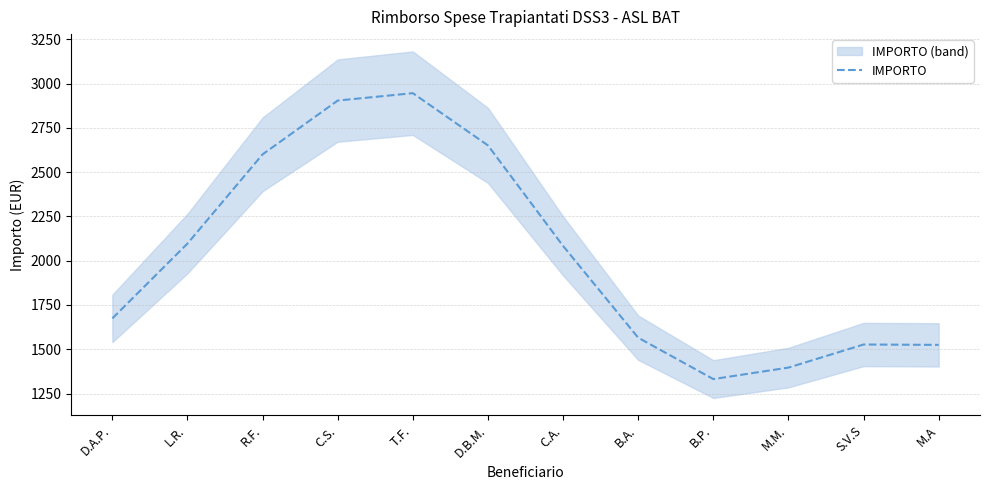

What is the difference between the maximum and minimum values?

1614.1